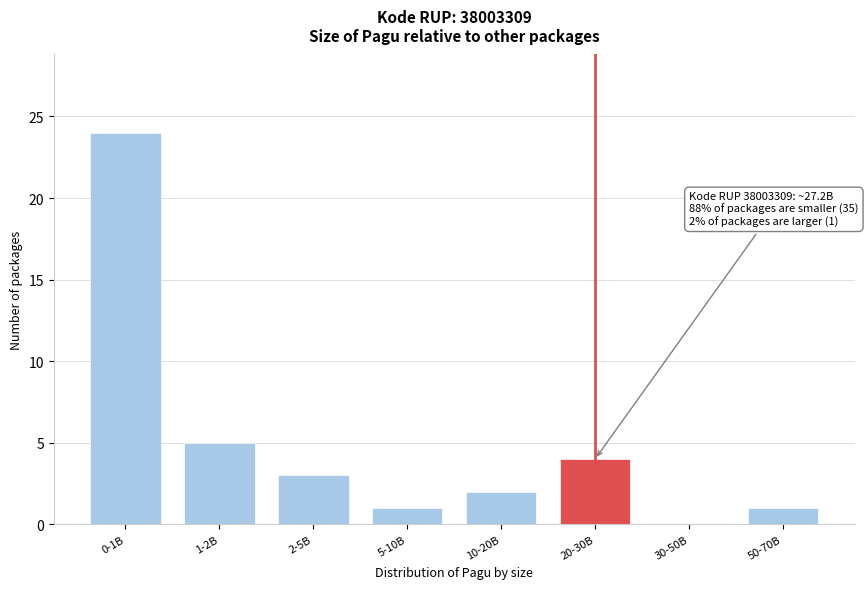

Reading left to right, list all the values displayed in this chart.

0-1B=24	1-2B=5	2-5B=3	5-10B=1	10-20B=2	20-30B=4	30-50B=0	50-70B=1